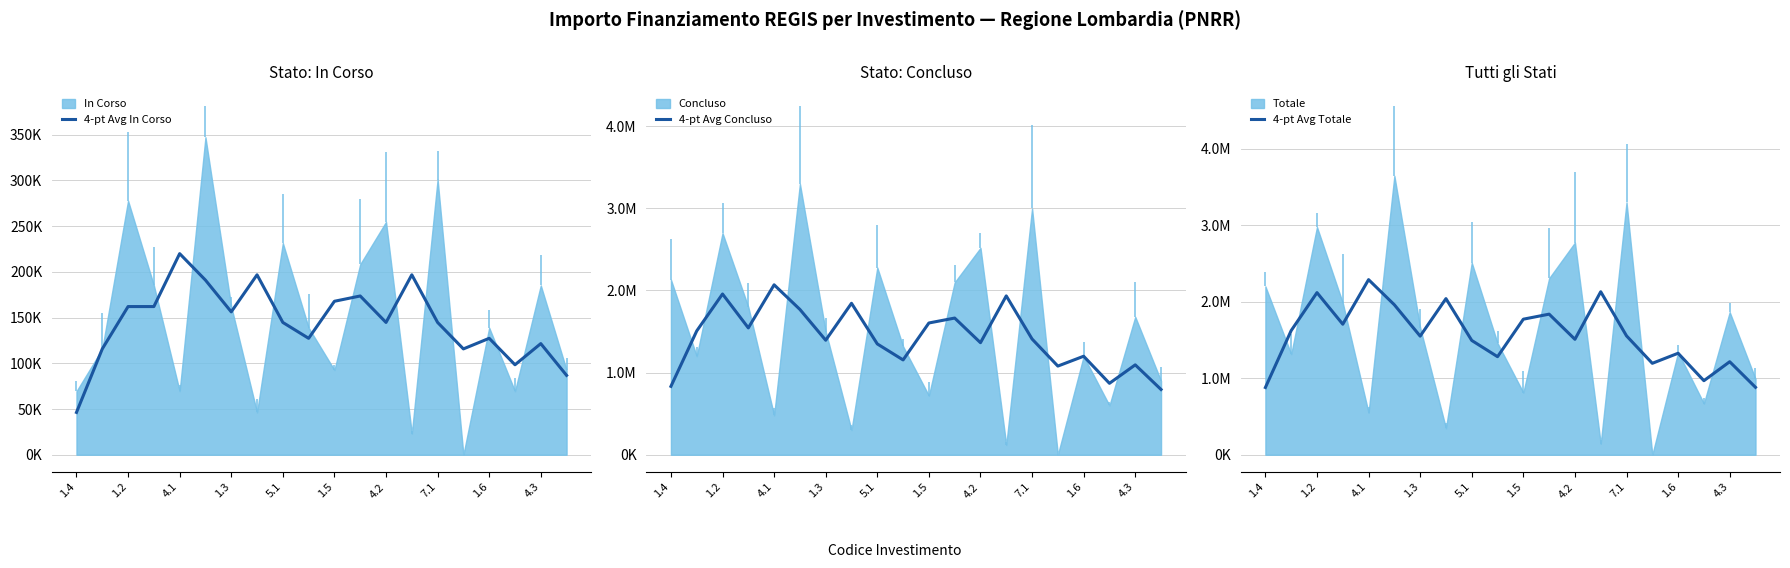

What is the sum of the 4-pt Avg In Corso values at 4.3 and 1.4?

167815.8